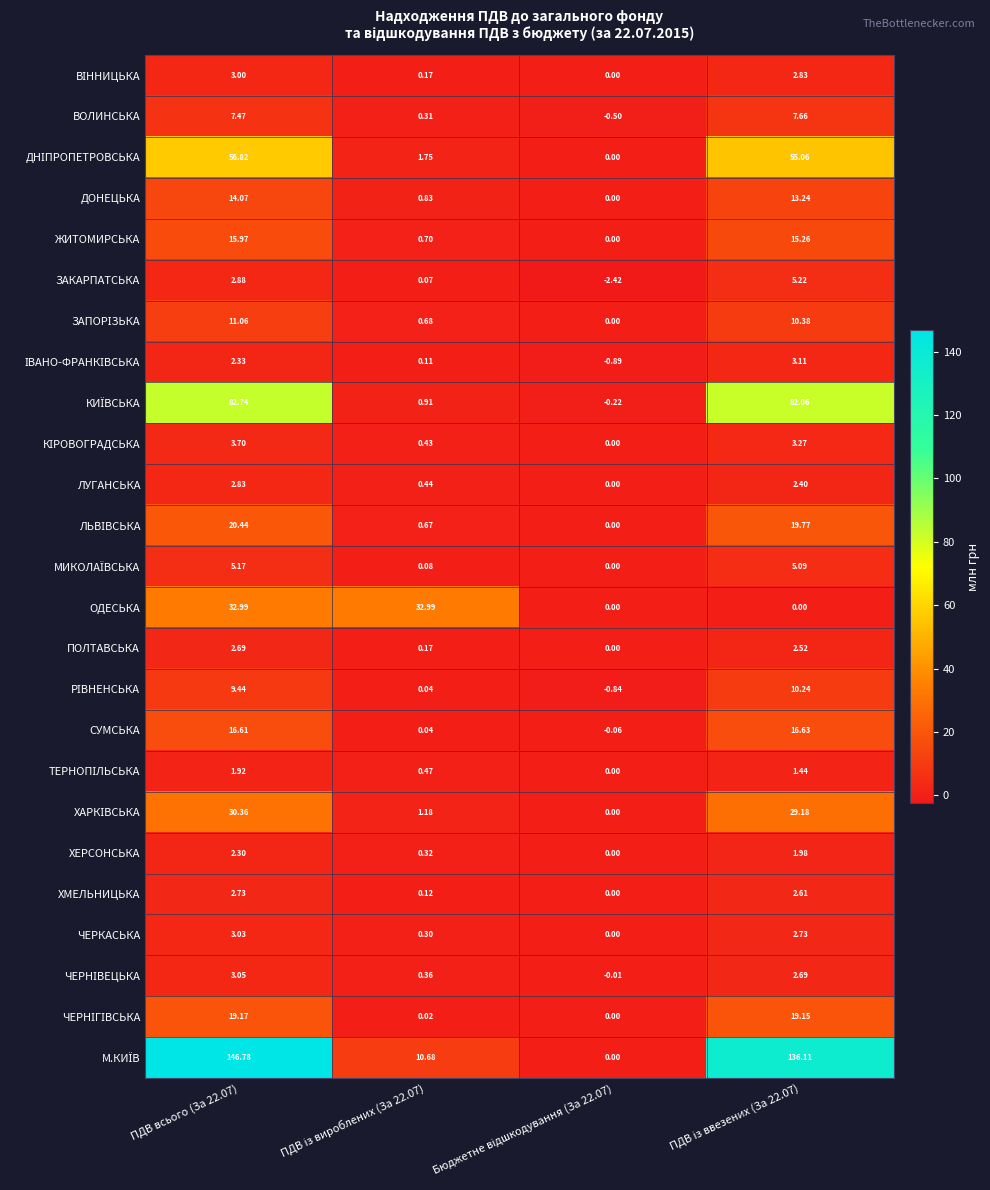

What is the maximum value shown in the chart?

146.8